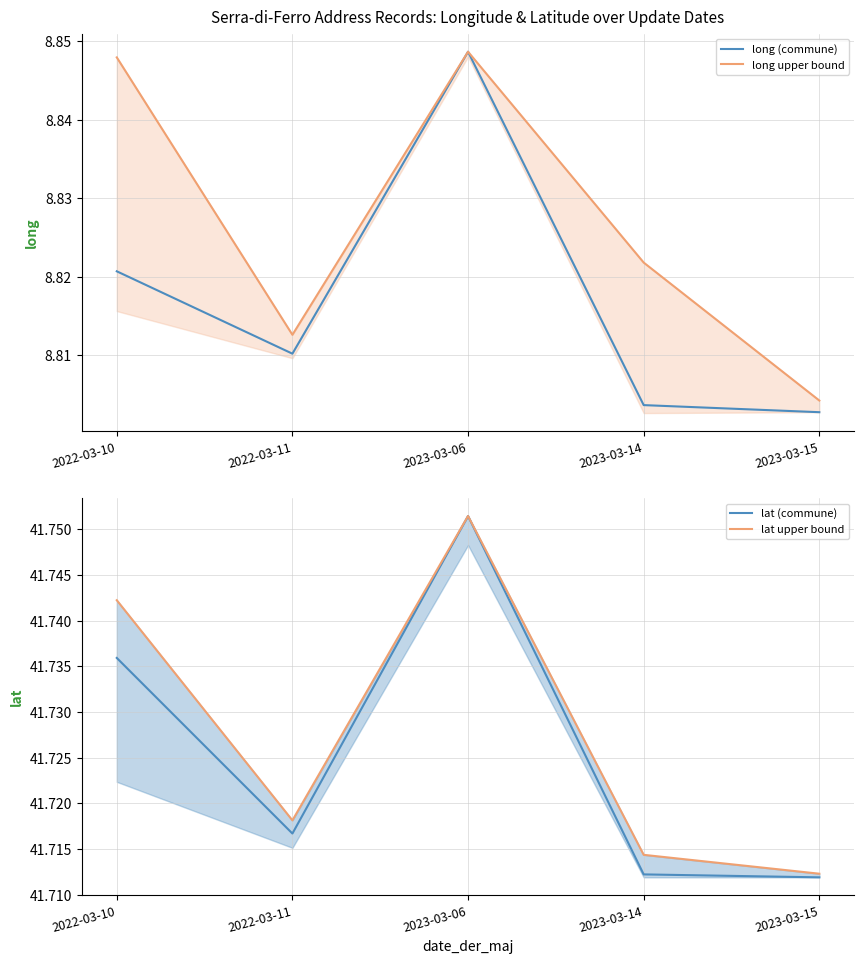

Where is long upper bound nearest to the value 8?

2023-03-15